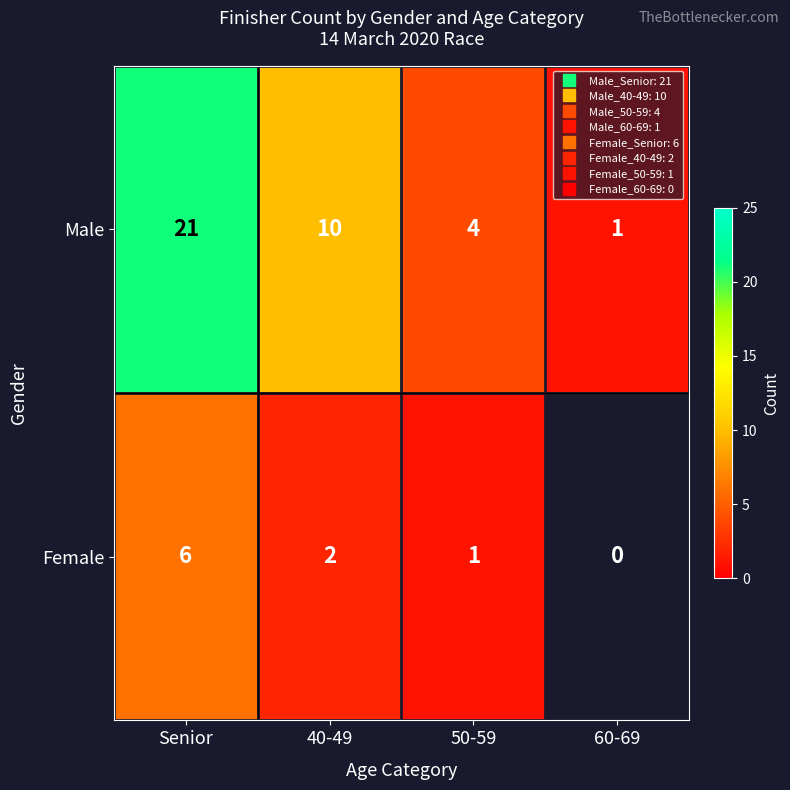

How many positive values does the Female series have?

3